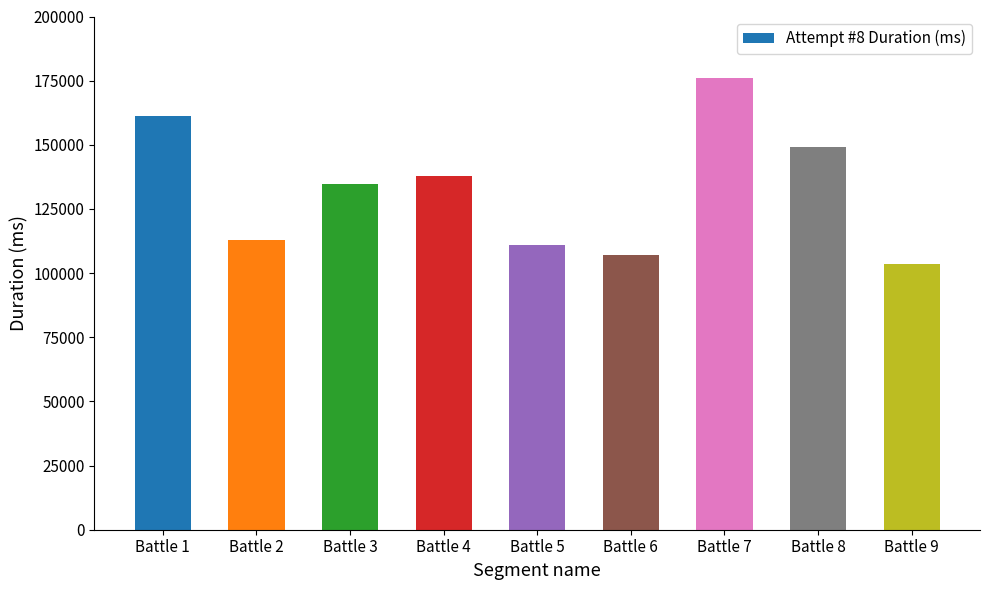

Reading right to left, list all the values displayed in this chart.

103493	149261	176151	107021	111023	137765	134774	112816	161388